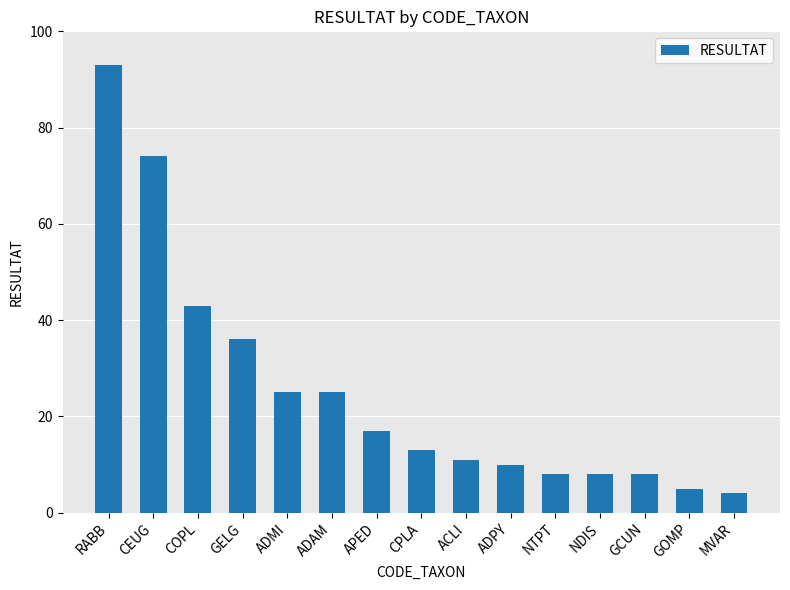

What is the maximum value shown in the chart?

93